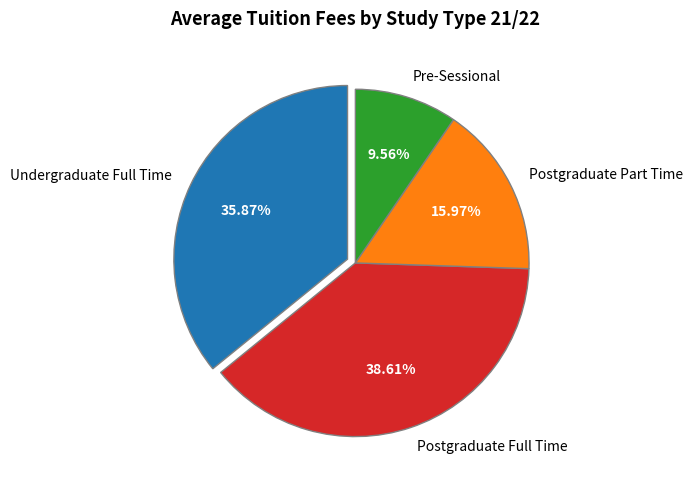

What portion of the pie excludes Undergraduate Full Time?

64.1%